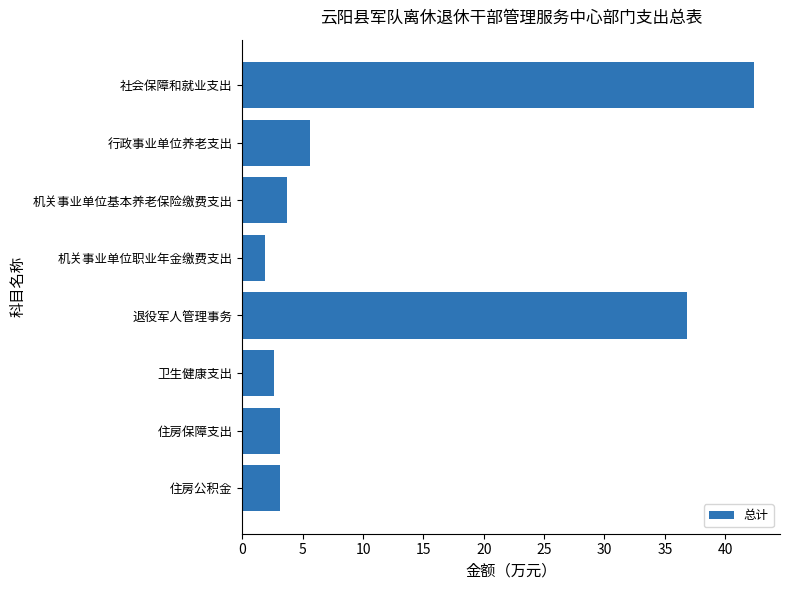

What position from the top is 住房保障支出?

7